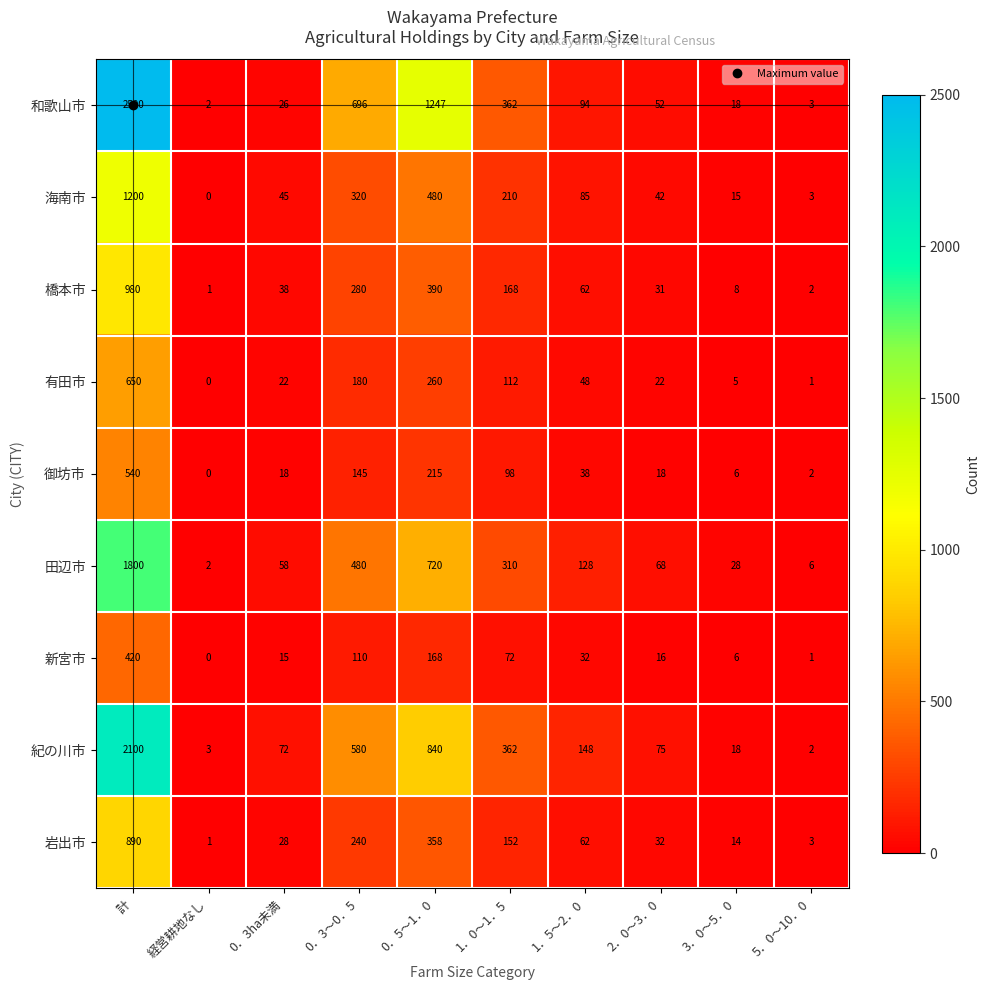

What is the difference between the 岩出市 values at 0．5～1．0 and 計?

532